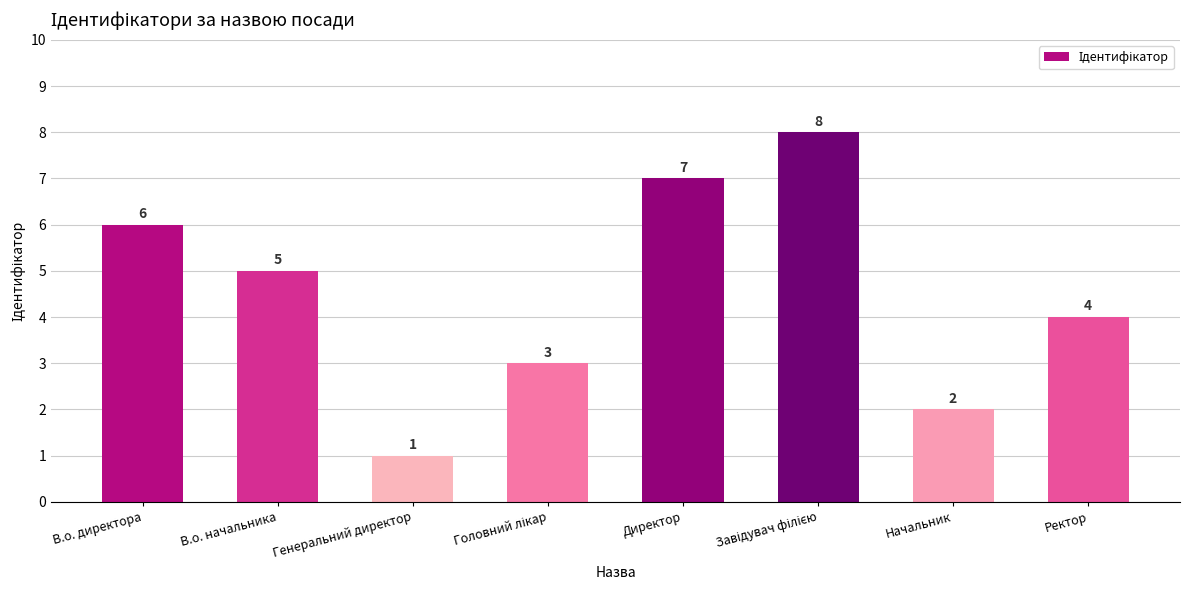

What is the sum of all values?

36